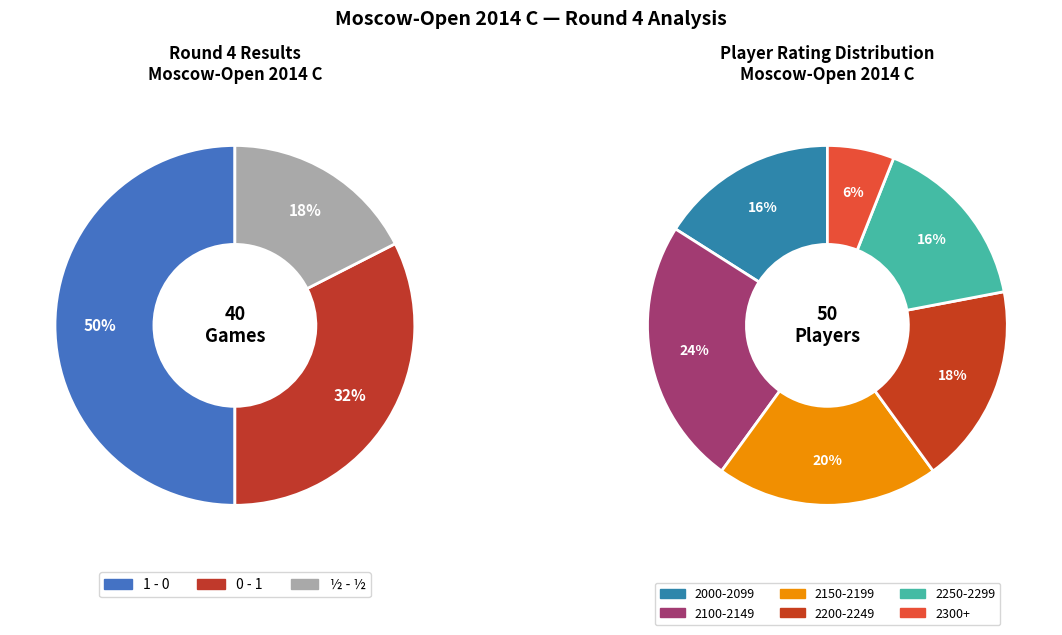

What is the total percentage of ½ - ½ and 0 - 1?

50.0%